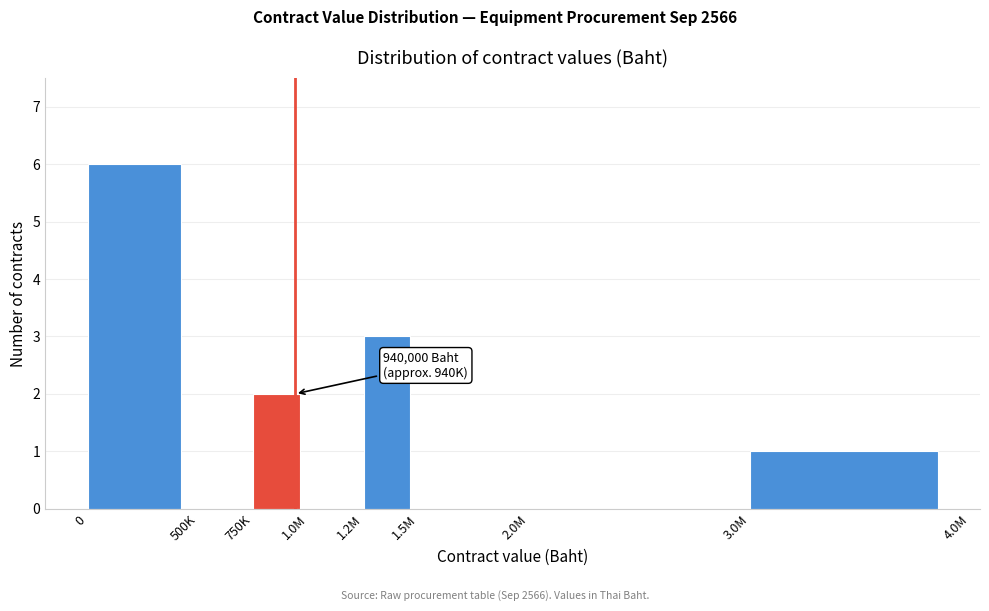

Reading left to right, transcribe all the data shown in this chart.

0=6	500K=0	750K=2	1.0M=0	1.2M=3	1.5M=0	2.0M=0	3.0M=1